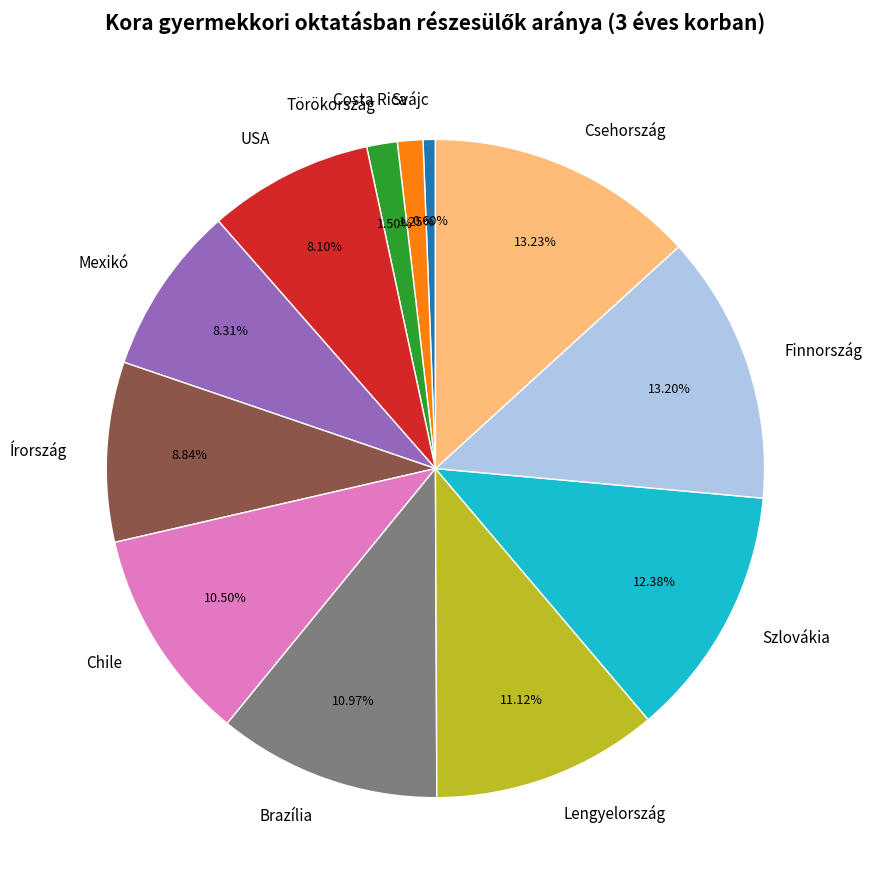

Which slice is the smallest?

Svájc